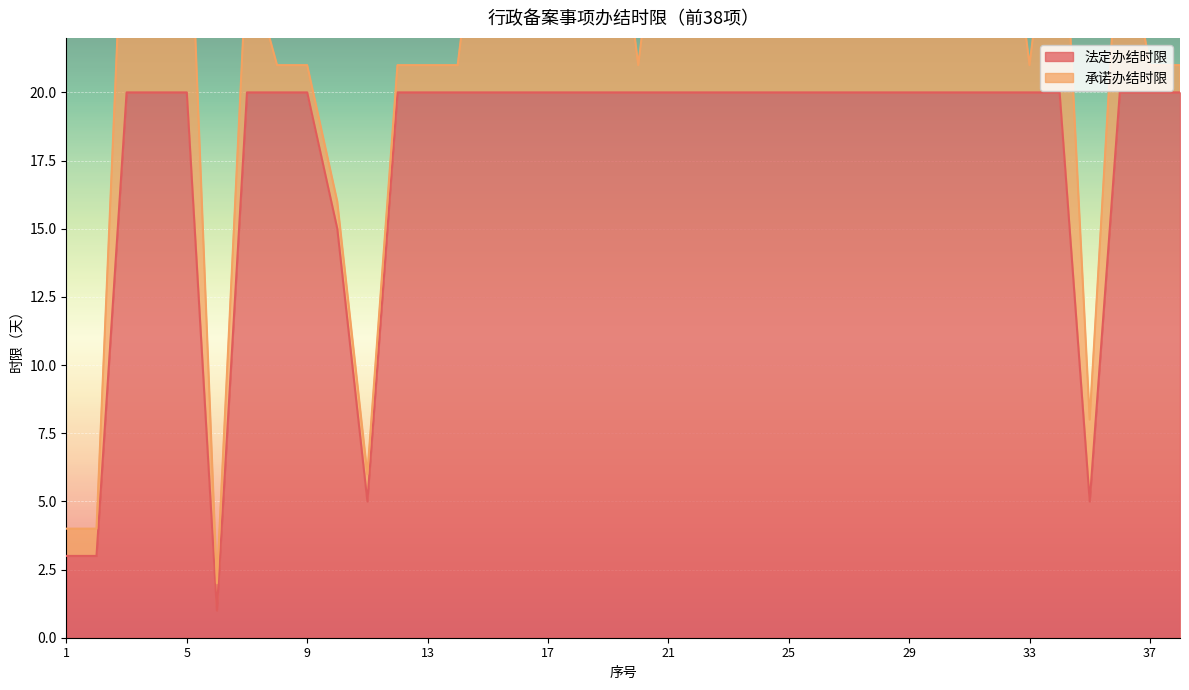

What is the difference between the second highest and minimum values?

19